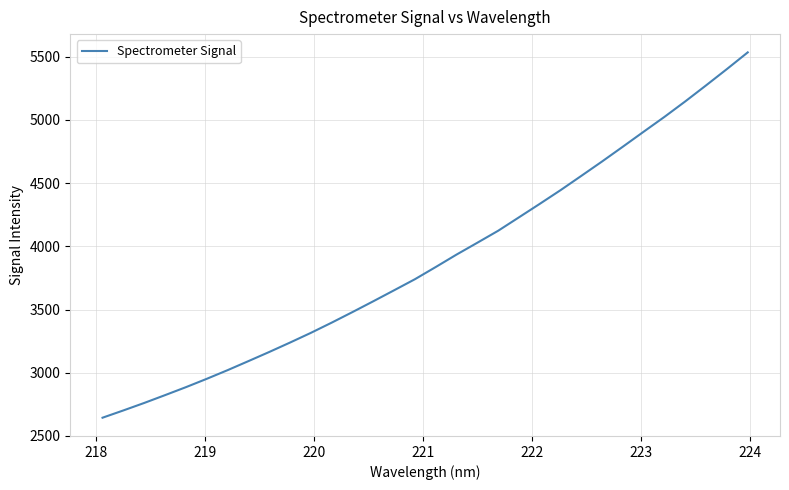

What is the maximum value shown in the chart?

5534.4